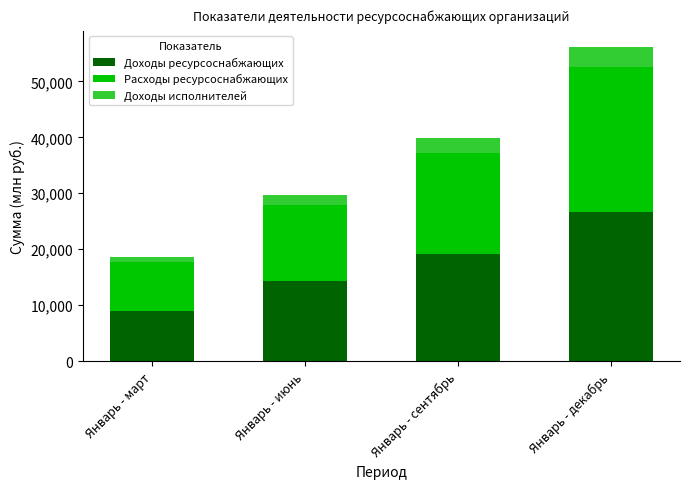

What is the sum of all Доходы ресурсоснабжающих values?

69011.6